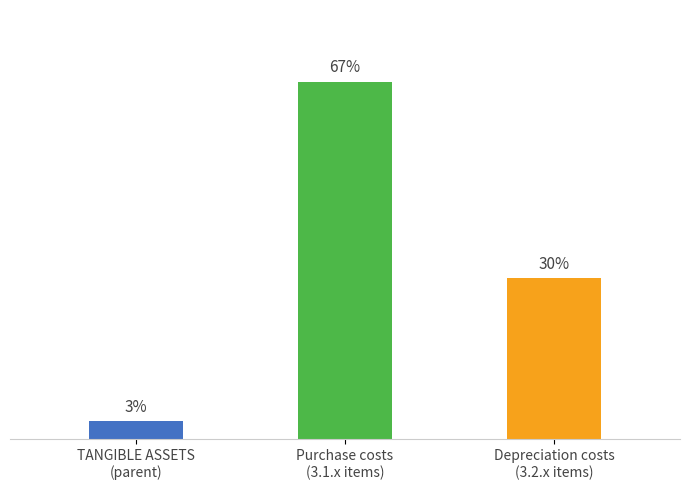

List the labels in order of value, largest first.

Purchase costs
(3.1.x items), Depreciation costs
(3.2.x items), TANGIBLE ASSETS
(parent)